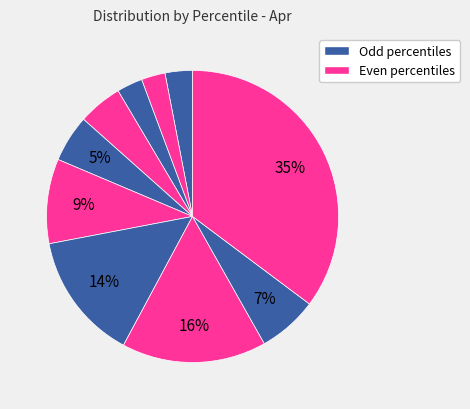

How many segments does this pie chart have?

10